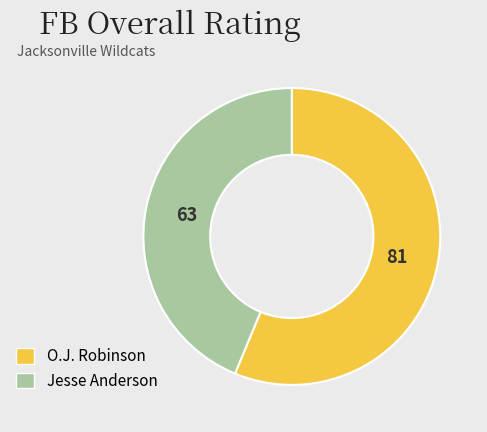

Is there a majority slice in this chart?

Yes